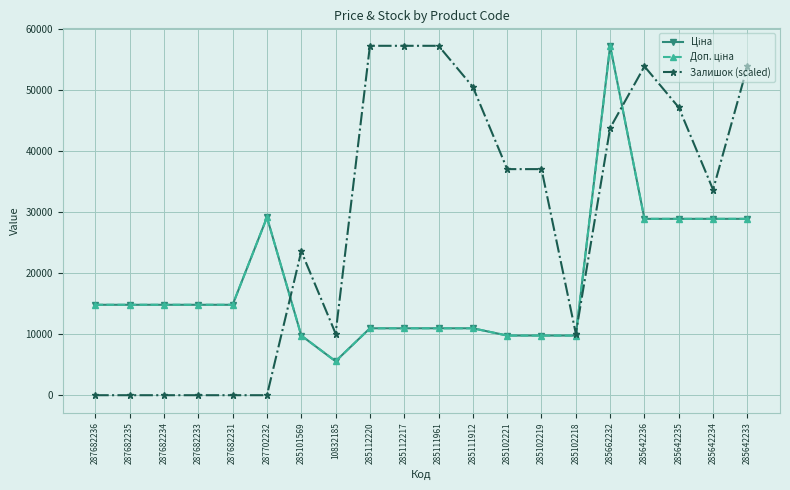

What is the difference between the highest and lowest values at 287682235?

14817.6